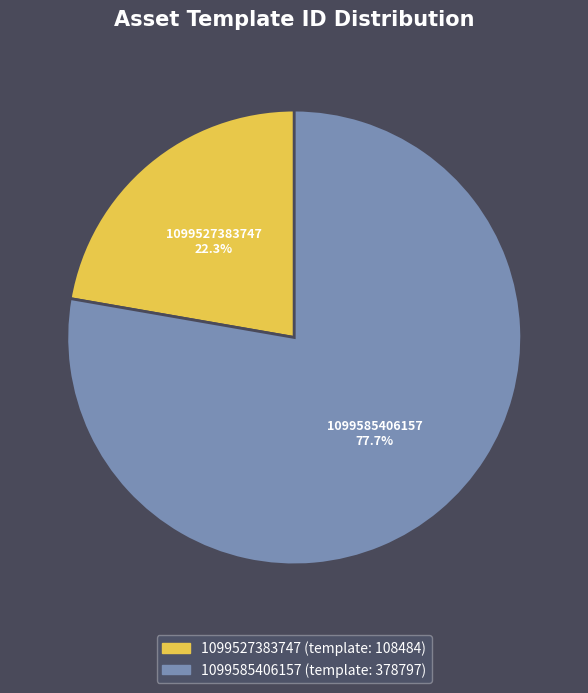

Which slice is the largest?

1099585406157